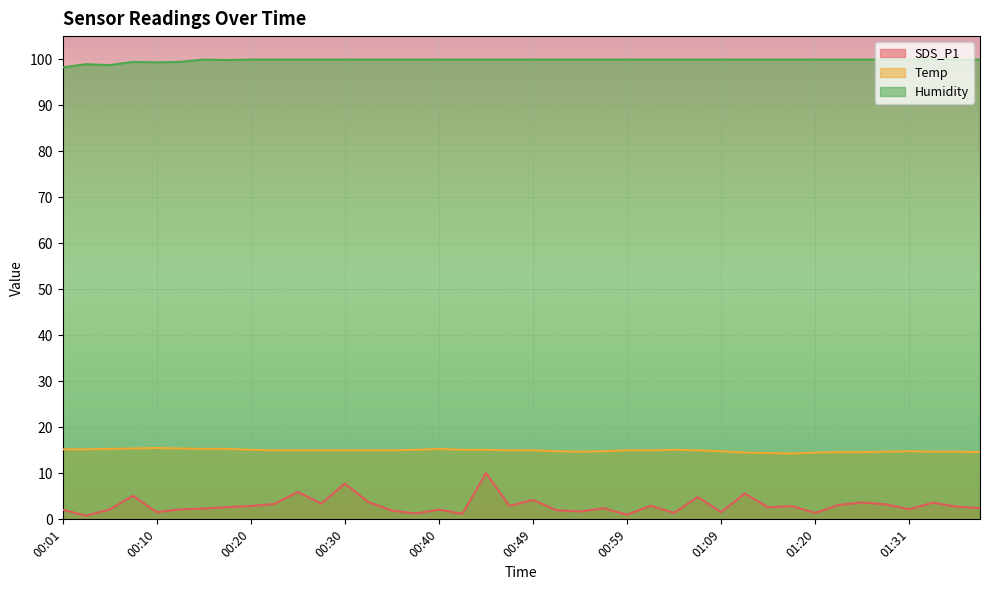

How many categories are shown in the chart?

40